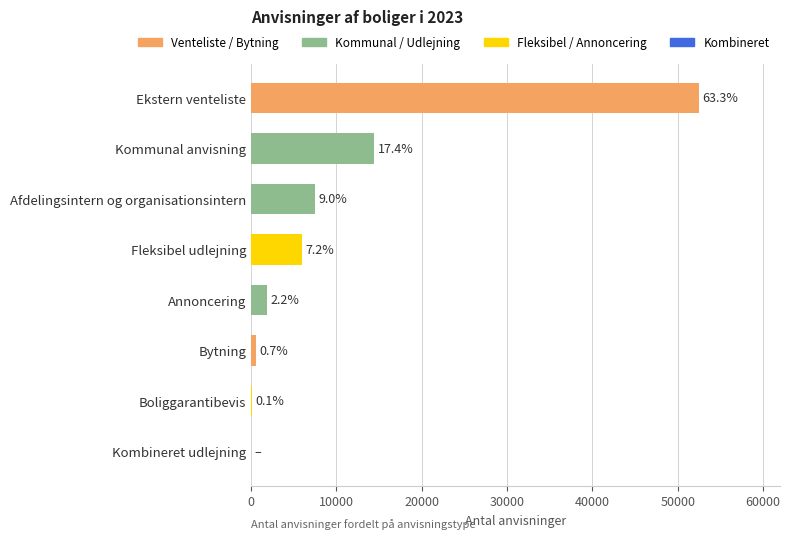

Does the chart contain stacked bars?

No